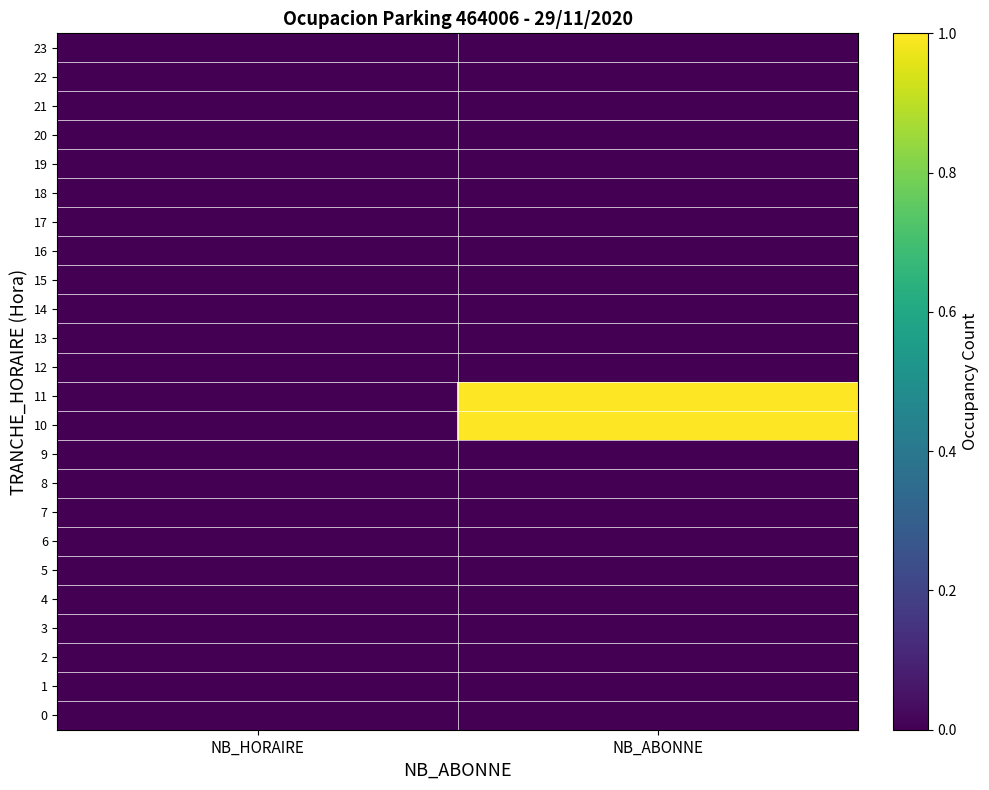

Reading right to left, list all the values displayed in this chart.

0: NB_ABONNE=0	NB_HORAIRE=0
1: NB_ABONNE=0	NB_HORAIRE=0
2: NB_ABONNE=0	NB_HORAIRE=0
3: NB_ABONNE=0	NB_HORAIRE=0
4: NB_ABONNE=0	NB_HORAIRE=0
5: NB_ABONNE=0	NB_HORAIRE=0
6: NB_ABONNE=0	NB_HORAIRE=0
7: NB_ABONNE=0	NB_HORAIRE=0
8: NB_ABONNE=0	NB_HORAIRE=0
9: NB_ABONNE=0	NB_HORAIRE=0
10: NB_ABONNE=1	NB_HORAIRE=0
11: NB_ABONNE=1	NB_HORAIRE=0
12: NB_ABONNE=0	NB_HORAIRE=0
13: NB_ABONNE=0	NB_HORAIRE=0
14: NB_ABONNE=0	NB_HORAIRE=0
15: NB_ABONNE=0	NB_HORAIRE=0
16: NB_ABONNE=0	NB_HORAIRE=0
17: NB_ABONNE=0	NB_HORAIRE=0
18: NB_ABONNE=0	NB_HORAIRE=0
19: NB_ABONNE=0	NB_HORAIRE=0
20: NB_ABONNE=0	NB_HORAIRE=0
21: NB_ABONNE=0	NB_HORAIRE=0
22: NB_ABONNE=0	NB_HORAIRE=0
23: NB_ABONNE=0	NB_HORAIRE=0